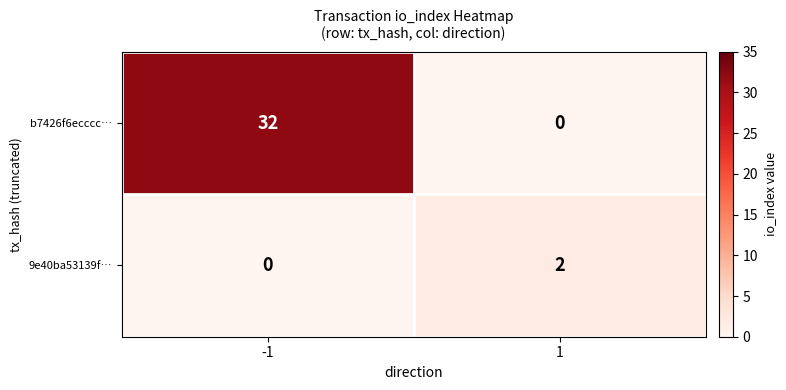

Which series has the largest total across all categories?

b7426f6ecccc…